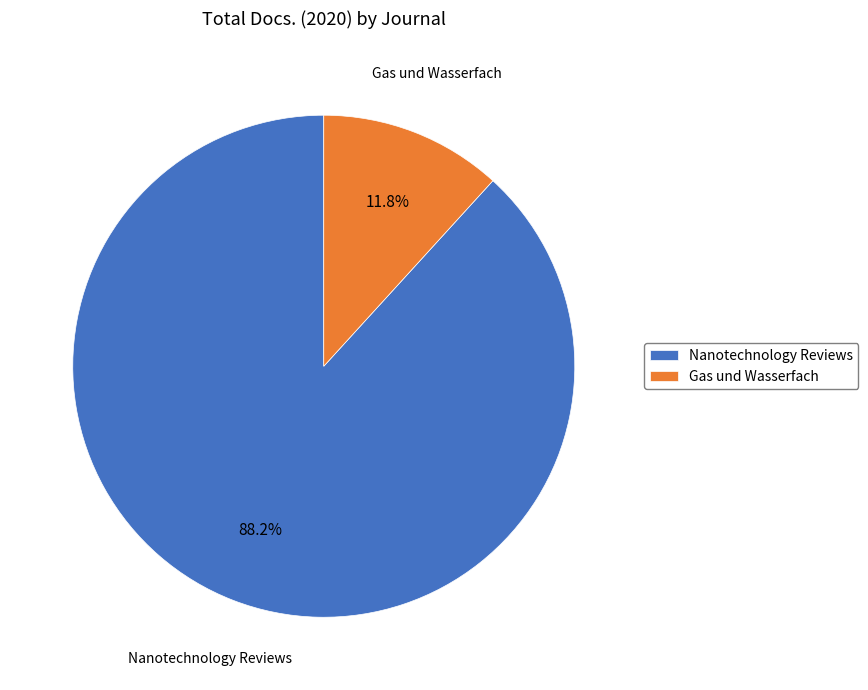

Rank the categories by value from lowest to highest.

Gas und Wasserfach, Nanotechnology Reviews